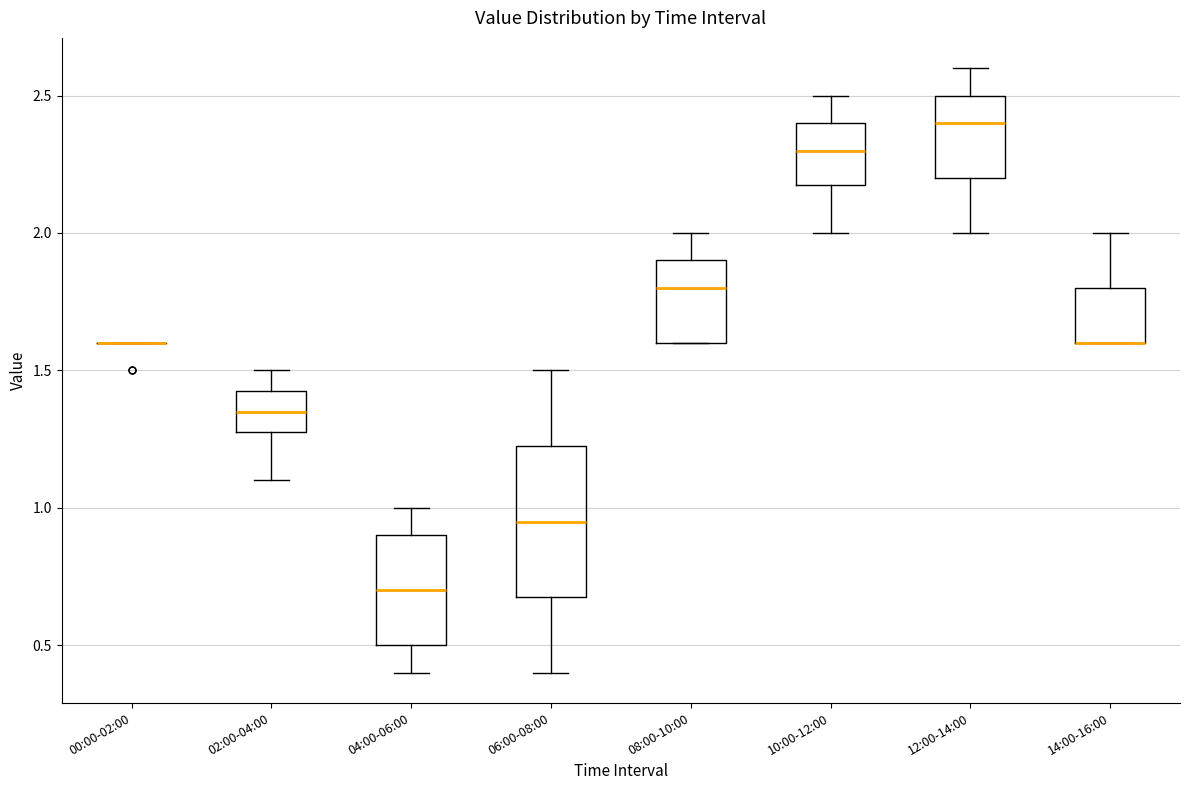

Which box is the tallest, from its lower edge to its upper edge?

06:00-08:00